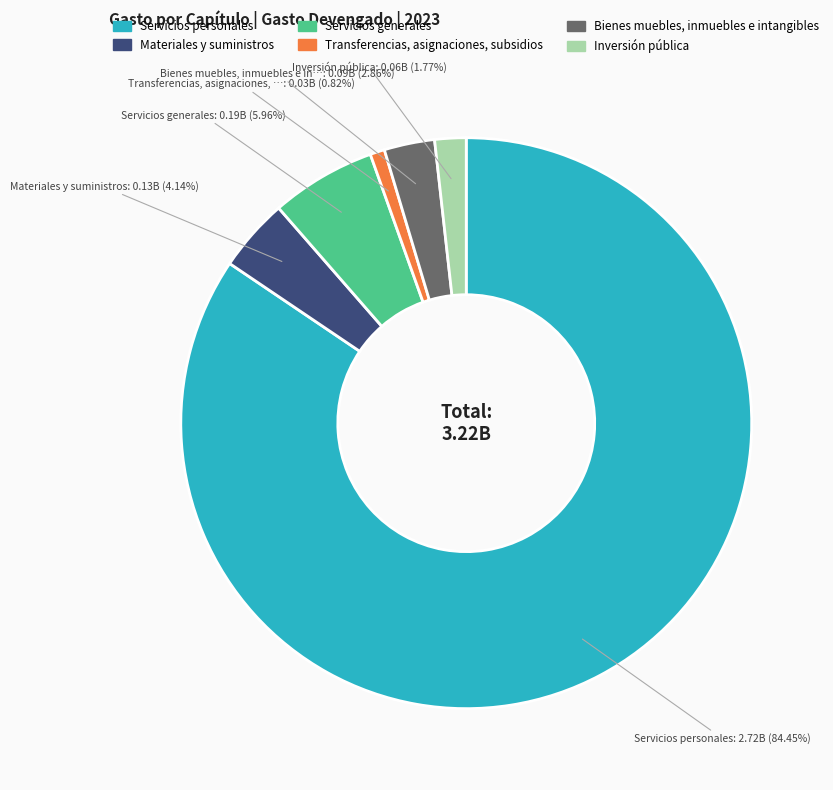

Which category has the biggest portion of the pie?

Servicios personales